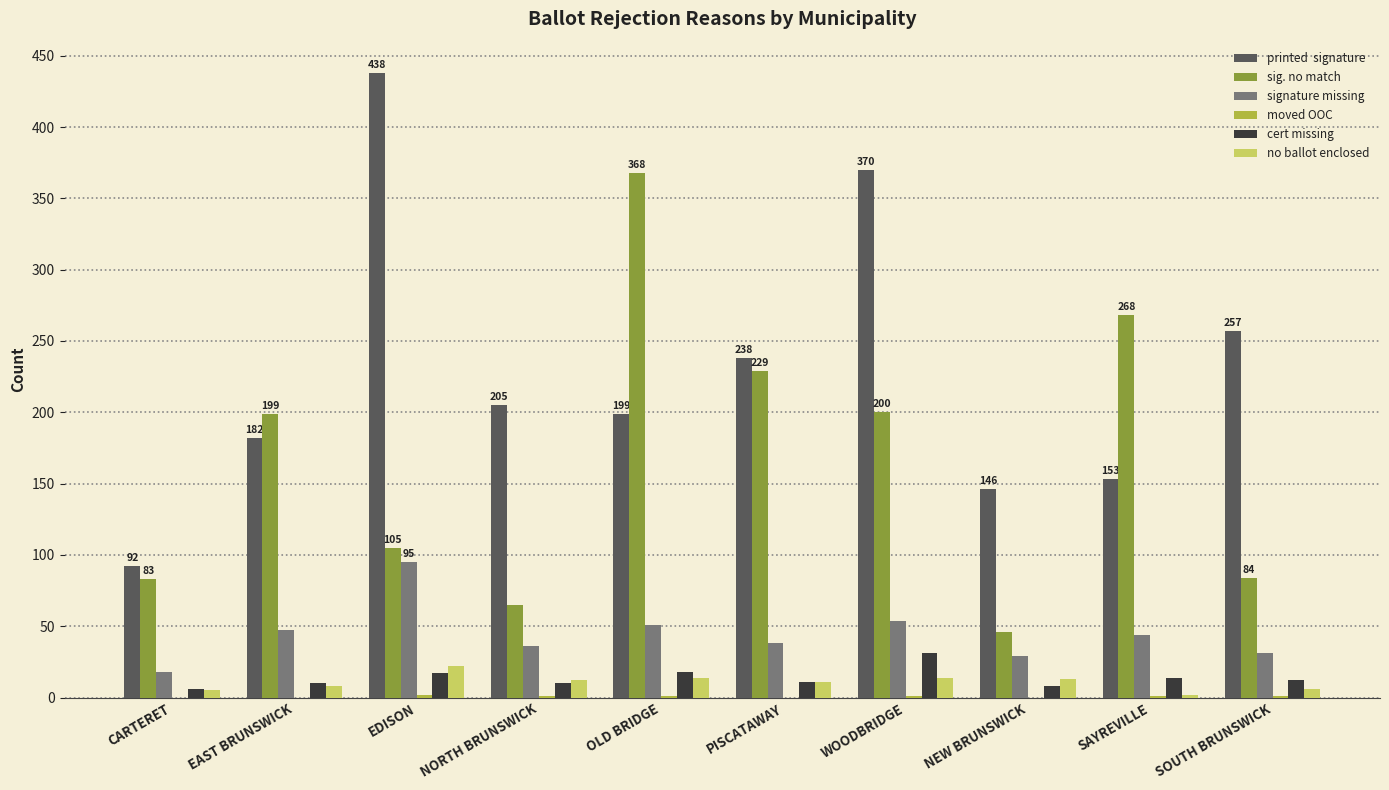

What is the greatest value displayed?

438